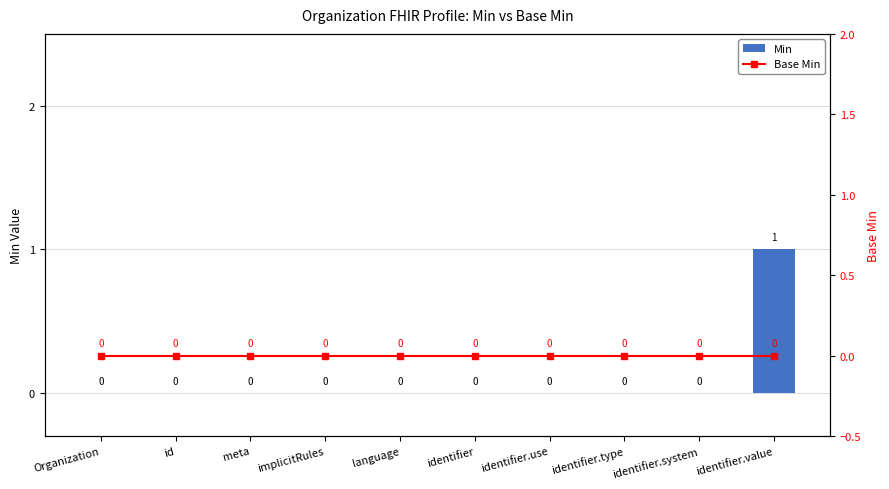

What position from the left is identifier.value?

10